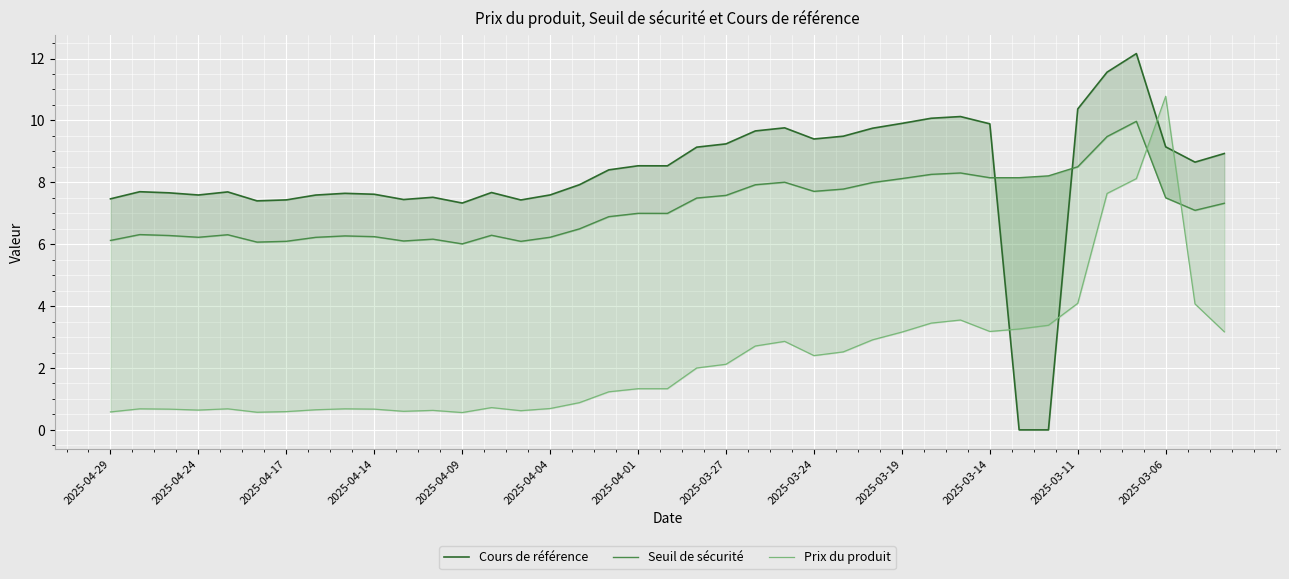

Reading right to left, list all the values displayed in this chart.

Cours de référence: 8.9	8.7	9.1	12.2	11.6	10.4	0.0	0.0	9.9	10.1	10.1	9.9	9.7	9.5	9.4	9.8	9.7	9.2	9.1	8.5	8.5	8.4	7.9	7.6	7.4	7.7	7.3	7.5	7.4	7.6	7.6	7.6	7.4	7.4	7.7	7.6	7.7	7.7	7.5
Seuil de sécurité: 7.3	7.1	7.5	10.0	9.5	8.5	8.2	8.1	8.1	8.3	8.3	8.1	8.0	7.8	7.7	8.0	7.9	7.6	7.5	7.0	7.0	6.9	6.5	6.2	6.1	6.3	6.0	6.2	6.1	6.2	6.3	6.2	6.1	6.1	6.3	6.2	6.3	6.3	6.1
Prix du produit: 3.2	4.1	10.8	8.1	7.6	4.1	3.4	3.3	3.2	3.5	3.5	3.2	2.9	2.5	2.4	2.9	2.7	2.1	2.0	1.3	1.3	1.2	0.9	0.7	0.6	0.7	0.6	0.6	0.6	0.7	0.7	0.7	0.6	0.6	0.7	0.6	0.7	0.7	0.6